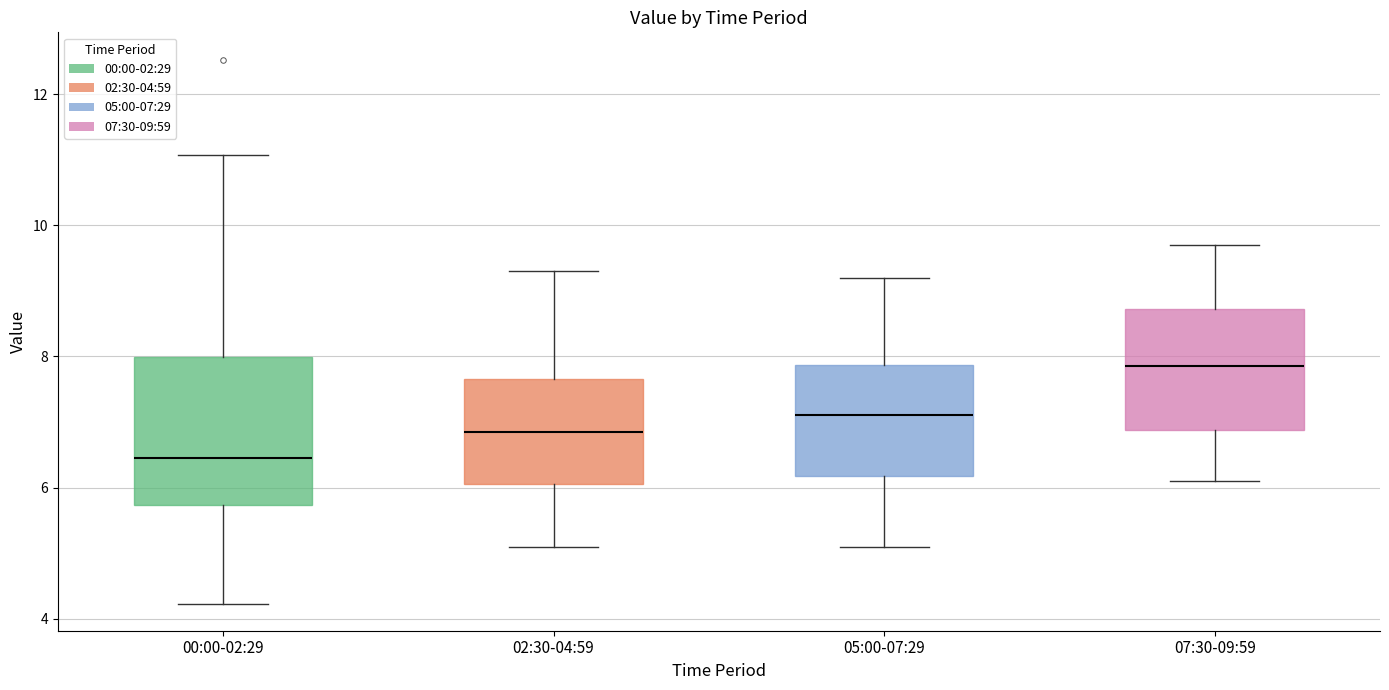

Reading left to right, read every box against the y-axis: the position of its median line, the range the box covers, and the ends of its whiskers. The values are not printed on the chart, so give them approximately, as read against the axis.

00:00-02:29: median 6.4, box 5.8 to 8.0, whiskers 4.2 to 11.0
02:30-04:59: median 6.8, box 6.0 to 7.6, whiskers 5.2 to 9.4
05:00-07:29: median 7.2, box 6.2 to 7.8, whiskers 5.2 to 9.2
07:30-09:59: median 7.8, box 6.8 to 8.8, whiskers 6.2 to 9.8